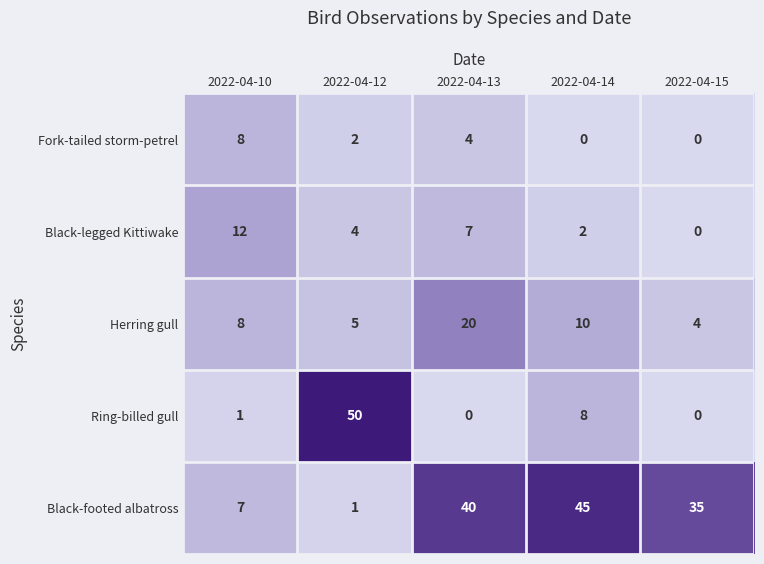

The Black-legged Kittiwake series shows 10 at 2022-04-13. True or false?

False